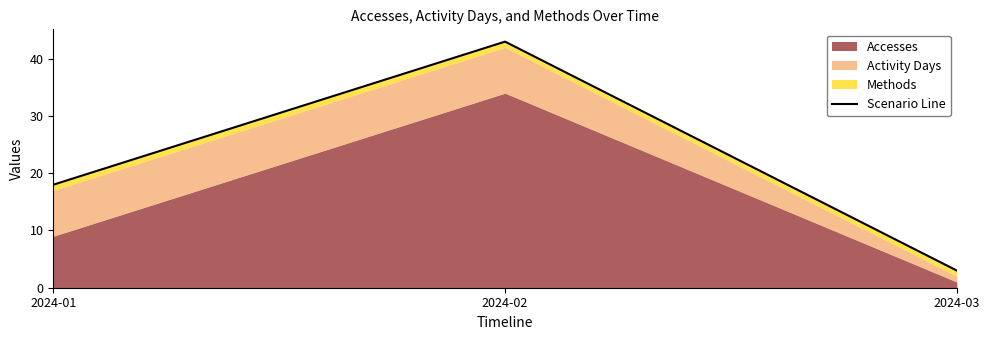

Which label corresponds to the largest value in the chart?

2024-02